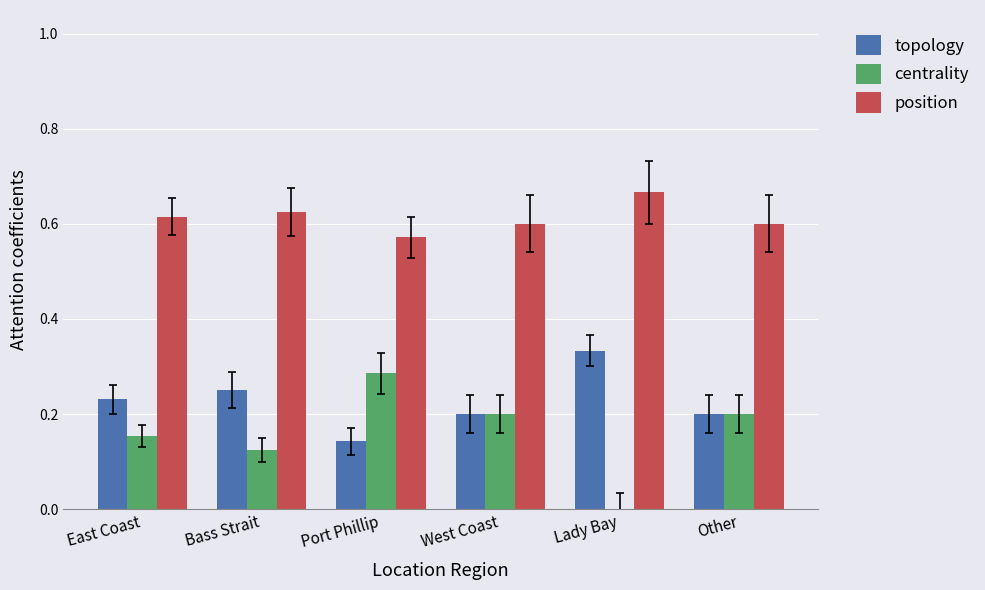

At which category does the chart reach its peak across all series?

Lady Bay